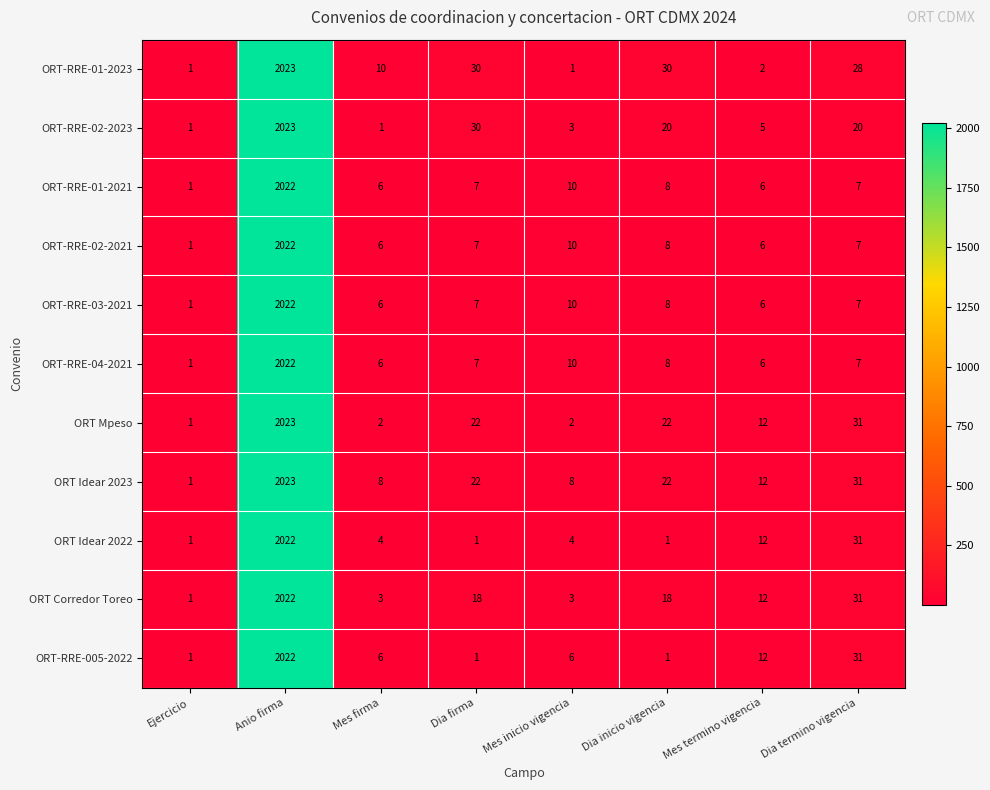

Which label corresponds to the largest value in the chart?

Anio firma